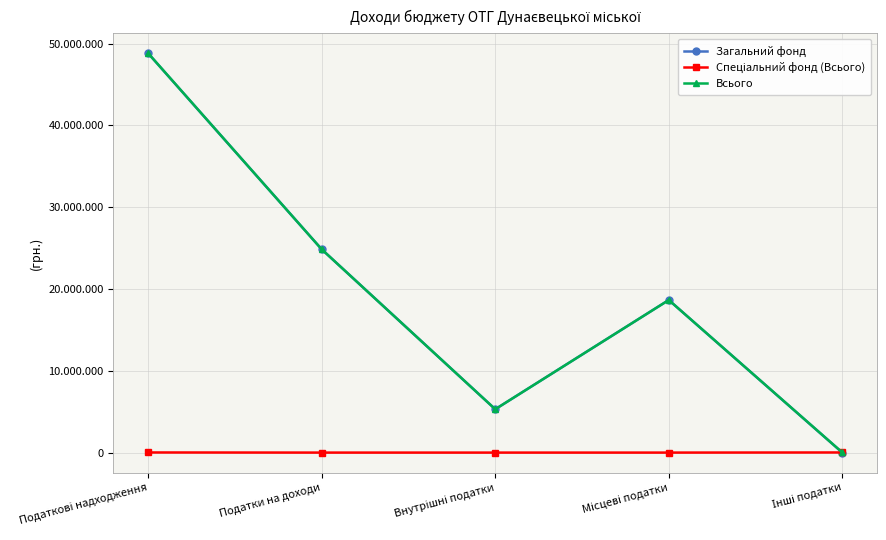

What is the highest value of the Загальний фонд series?

48814888